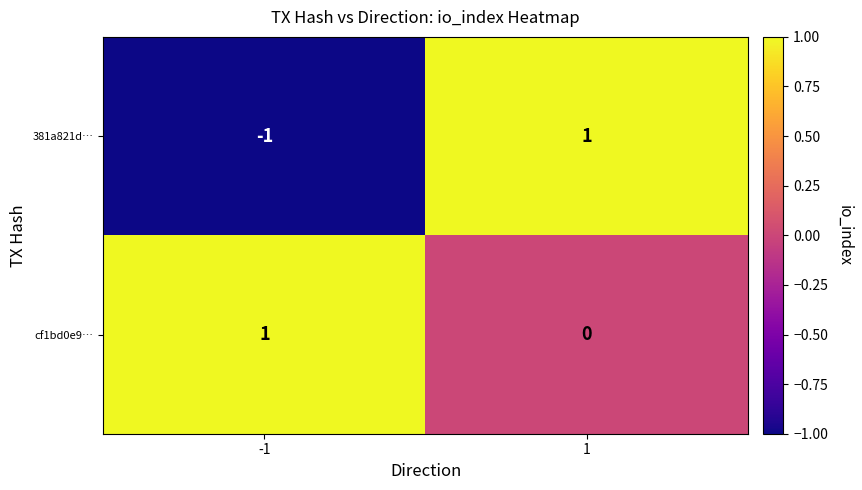

True or false: cf1bd0e9… has a value of 0 at -1.

False